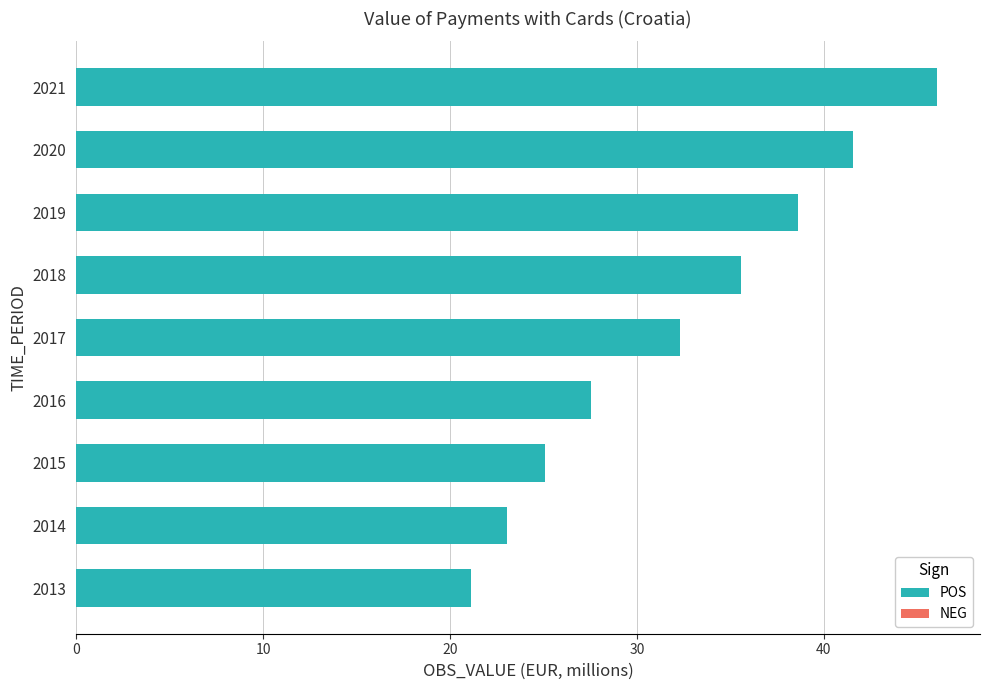

What is the change in value from 2014 to 2019?

+15.6